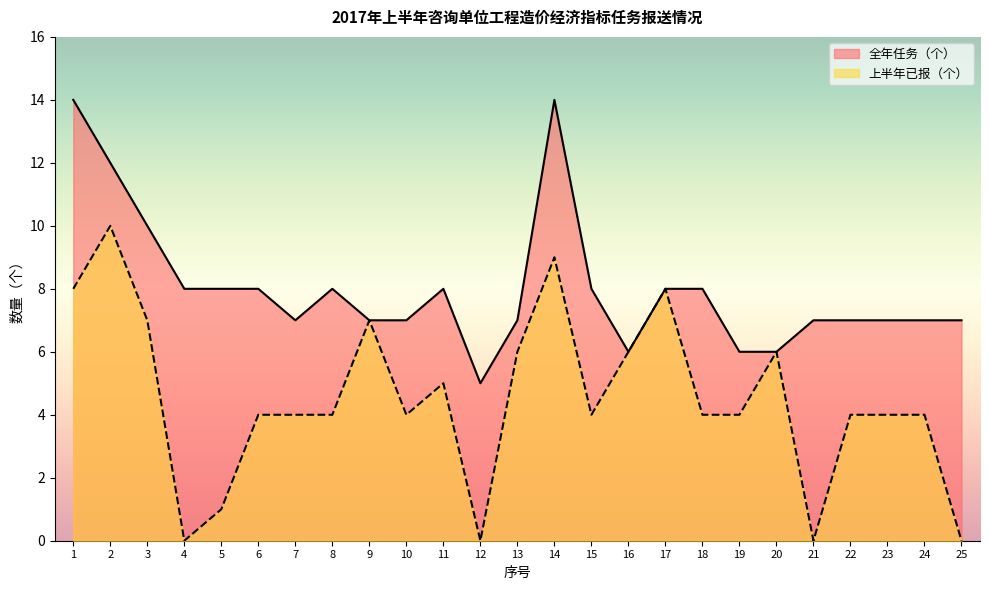

What is the sum of the 上半年已报（个） values at 15 and 13?

10